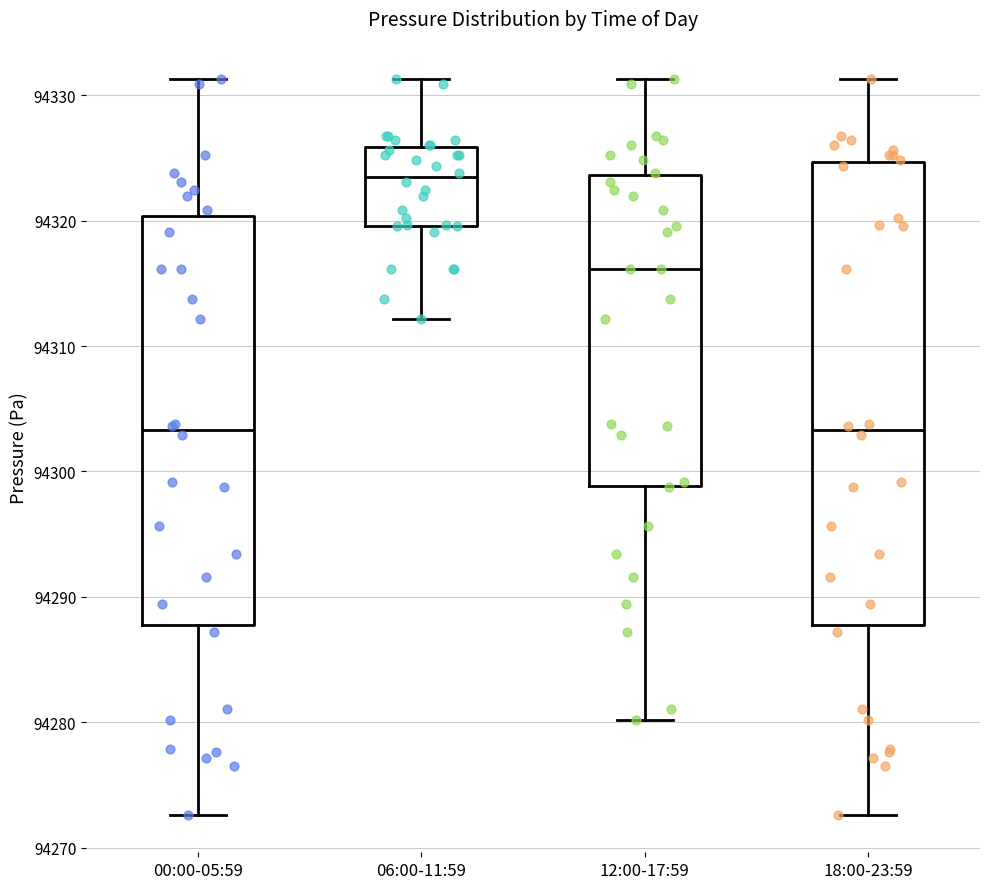

Where does the upper whisker of the box for 00:00-05:59 end on the y-axis? The values are not printed on the chart, so give them approximately, as read against the axis.

94331